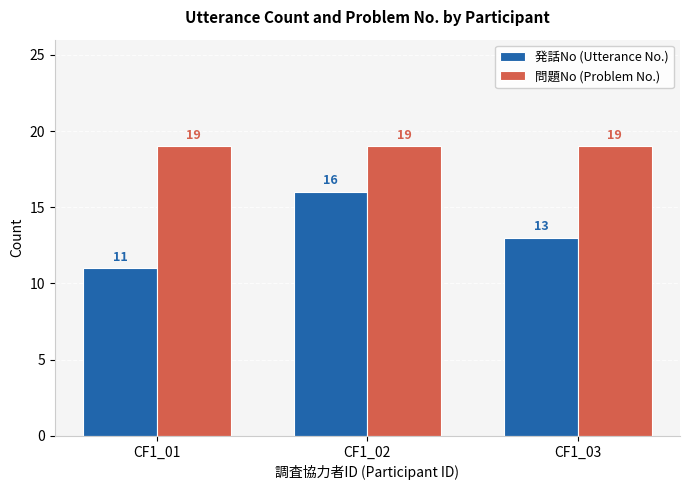

Which series has the widest spread of values?

発話No (Utterance No.)